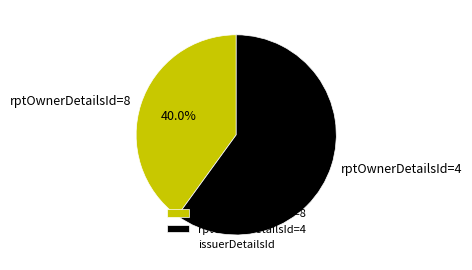

What is the smallest slice in the pie chart?

rptOwnerDetailsId=8